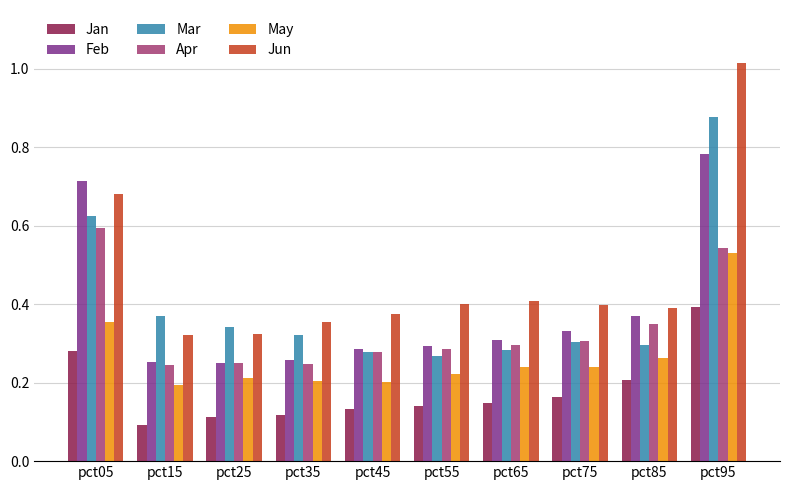

How many distinct data groups are displayed?

6